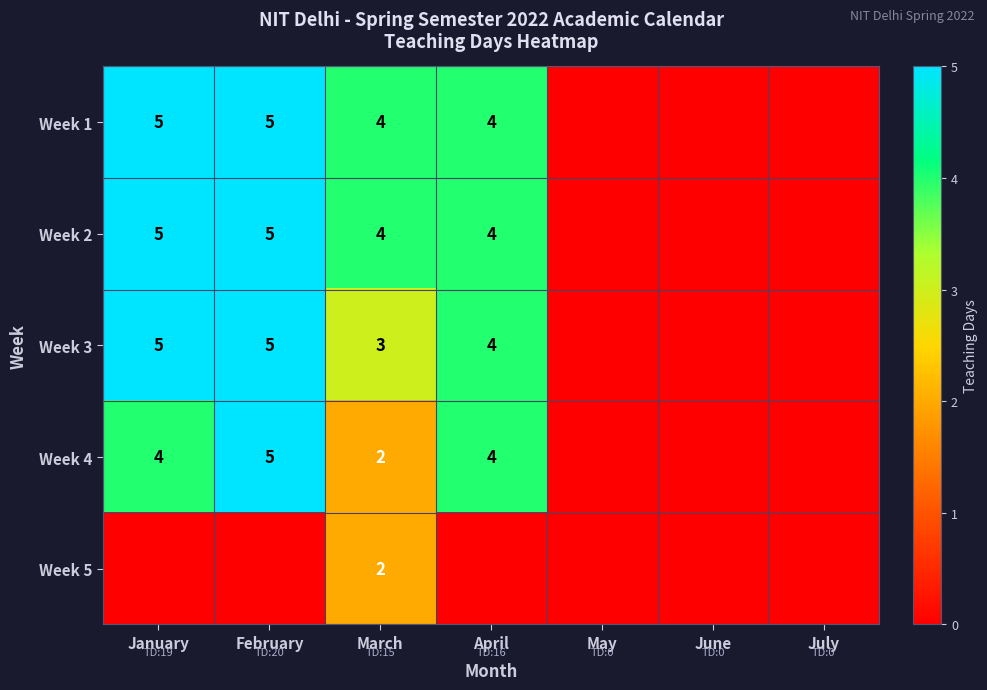

What is the spread (max minus min) of values at January?

5